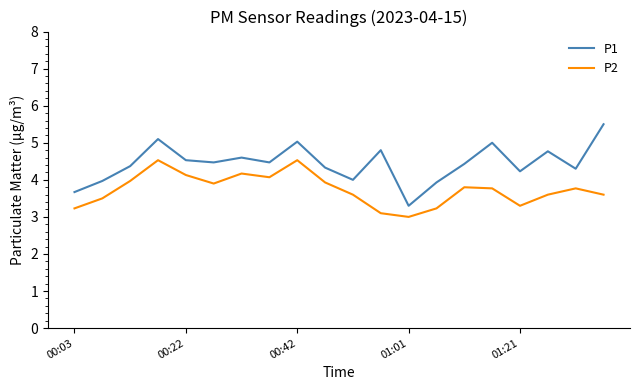

True or false: P1 has more than 1 points higher than both neighbors.

True